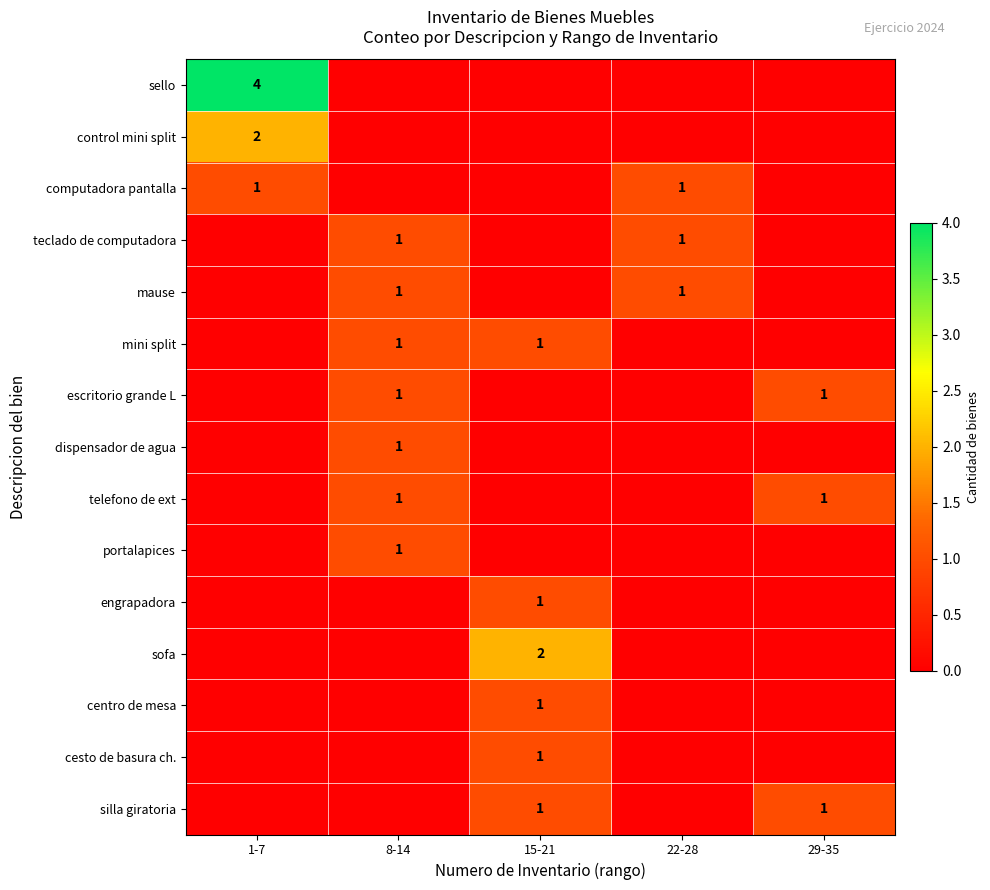

The dispensador de agua series shows 0 at 8-14. True or false?

False